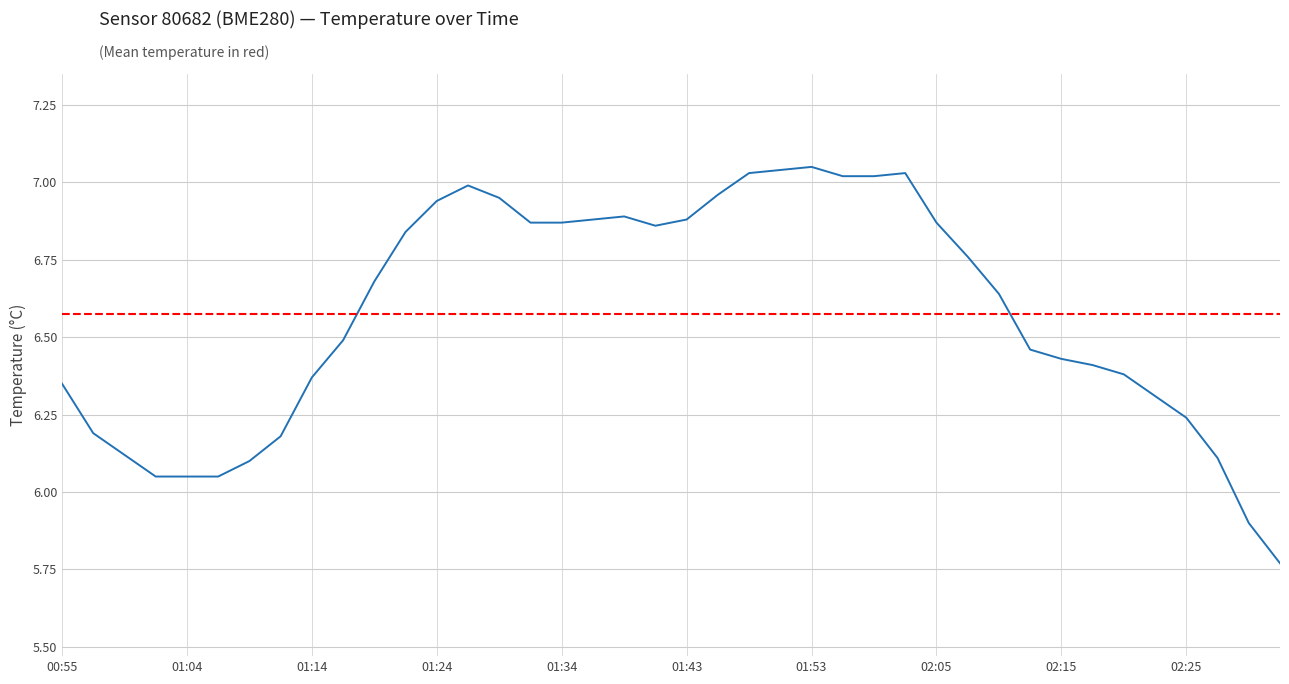

Reading right to left, list all the values displayed in this chart.

5.8	5.9	6.1	6.2	6.3	6.4	6.4	6.4	6.5	6.6	6.8	6.9	7.0	7.0	7.0	7.0	7.0	7.0	7.0	6.9	6.9	6.9	6.9	6.9	6.9	7.0	7.0	6.9	6.8	6.7	6.5	6.4	6.2	6.1	6.0	6.0	6.0	6.1	6.2	6.3